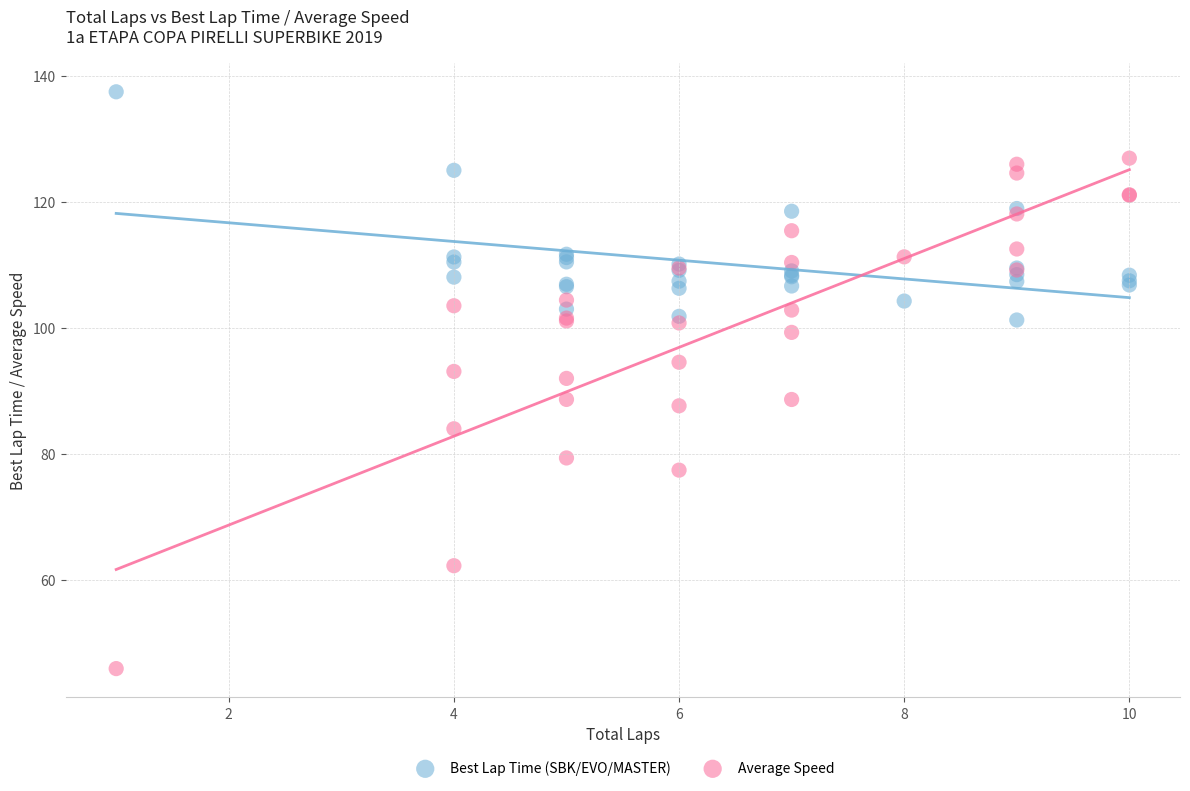

Which series has the widest spread of Y values?

Average Speed